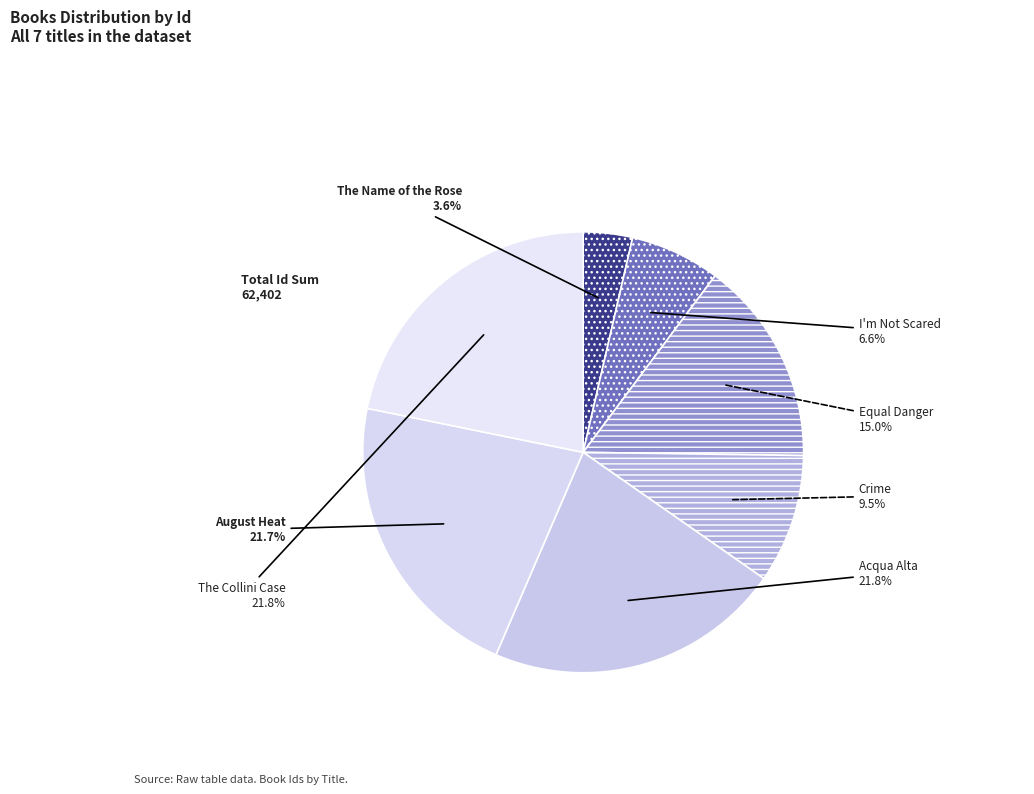

Rank the categories by value from lowest to highest.

The Name of the Rose, I'm Not Scared, Crime, Equal Danger, August Heat, Acqua Alta, The Collini Case